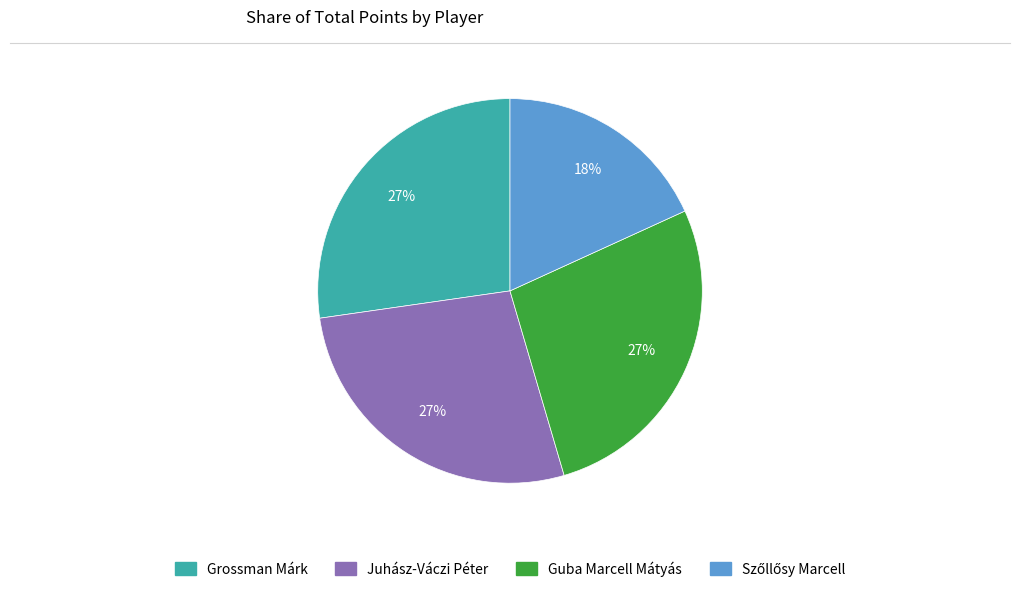

To the nearest percent, what is the difference between the largest and smallest slice percentages?

9%